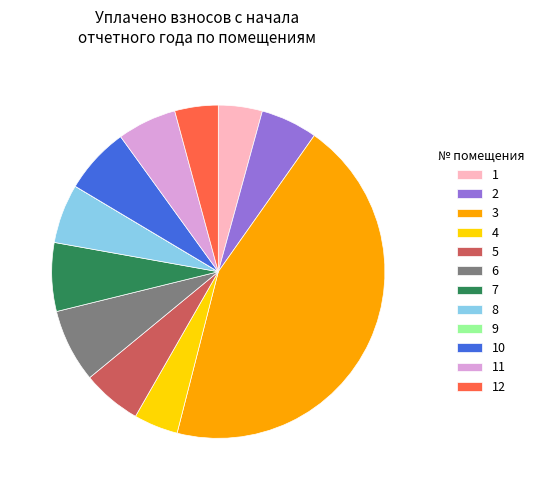

Is there any slice that represents more than half of the pie?

No